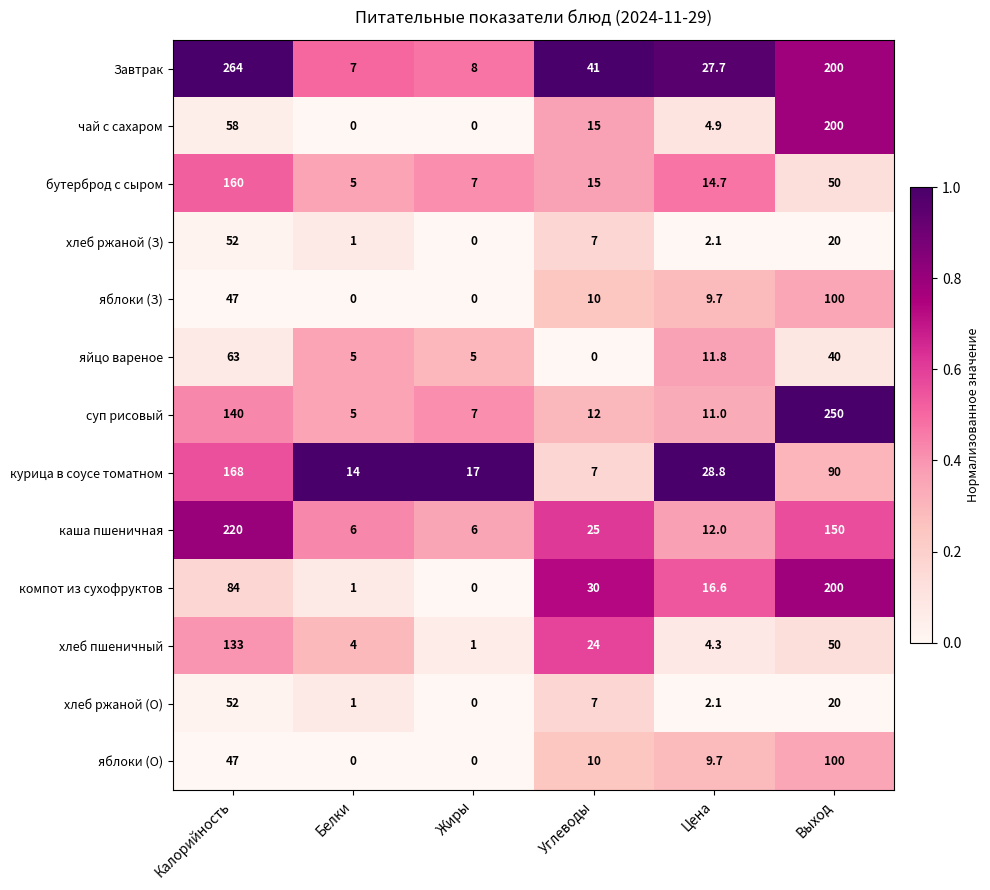

What is the greatest value displayed?

264.0